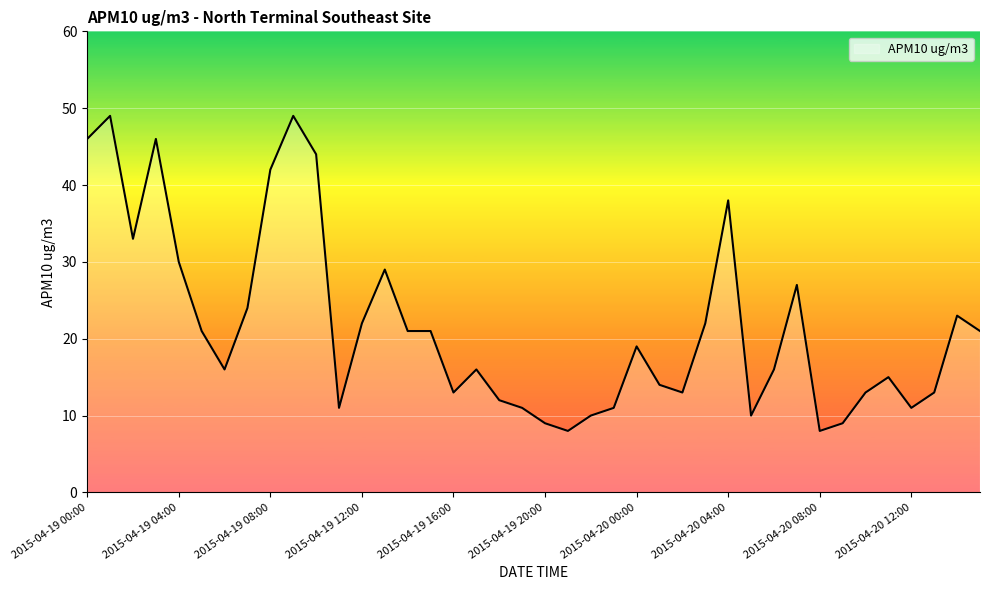

True or false: the data has more than 0 interior local peaks.

True